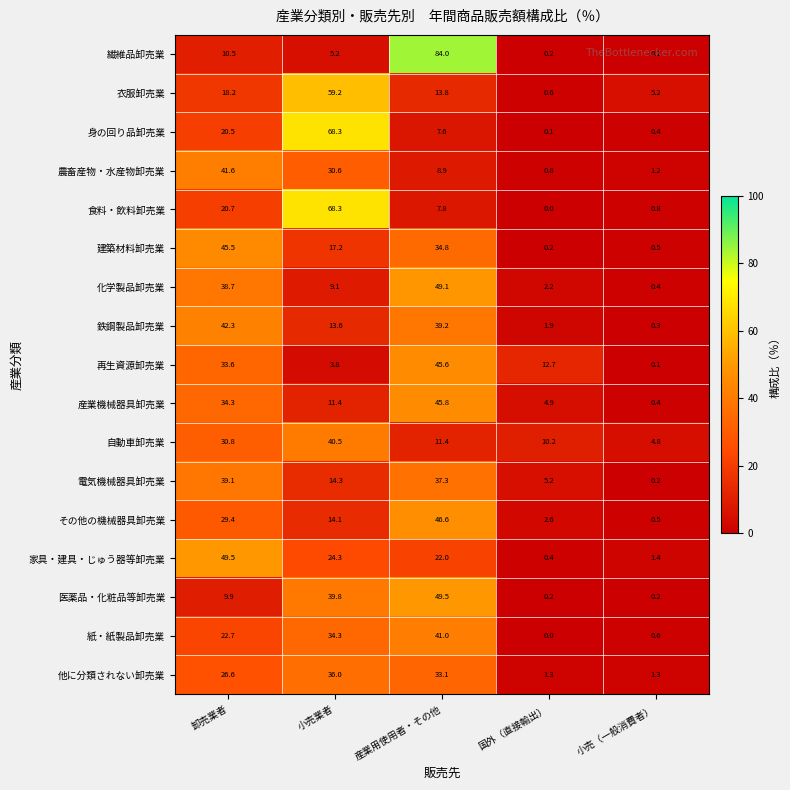

What is the minimum value for 鉄鋼製品卸売業?

0.3